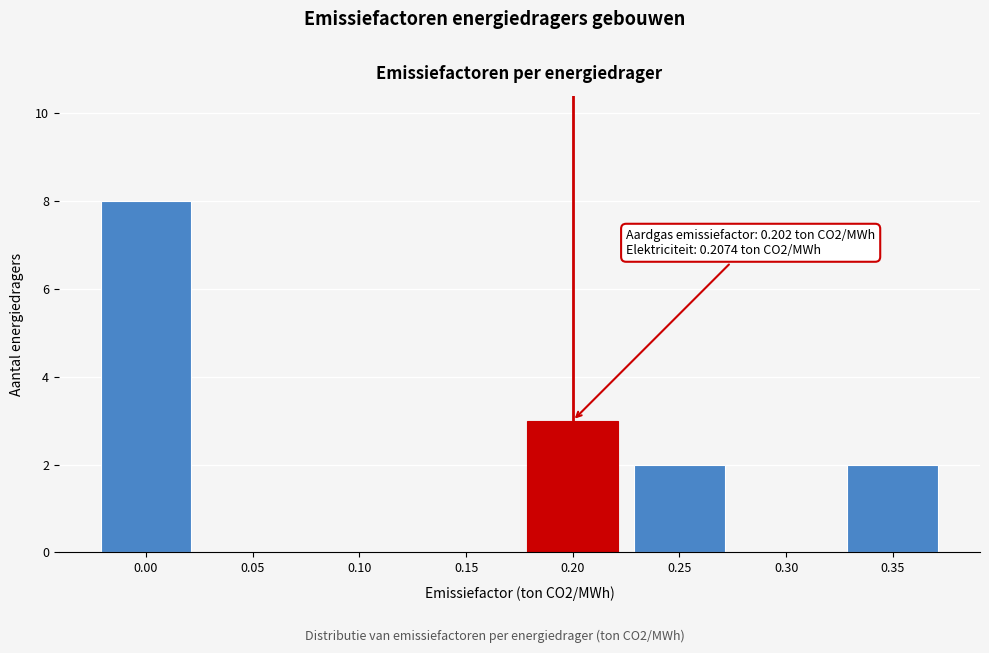

Reading left to right, transcribe all the data shown in this chart.

0.00=8	0.05=0	0.10=0	0.15=0	0.20=3	0.25=2	0.30=0	0.35=2